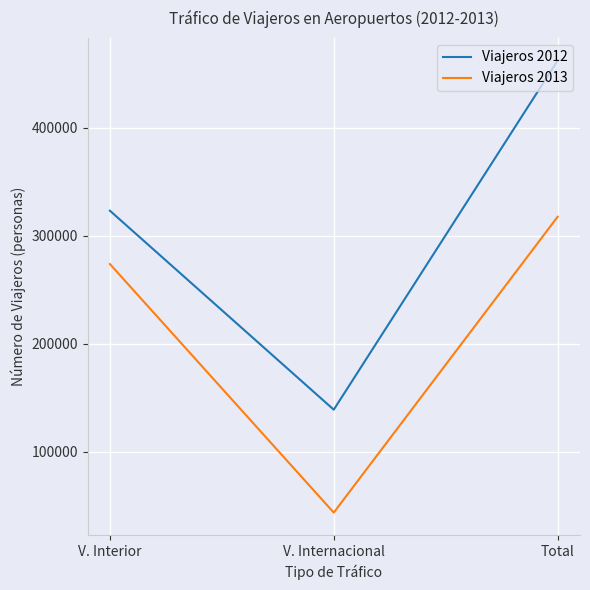

Rank the series by their average value, from highest to lowest.

Viajeros 2012, Viajeros 2013